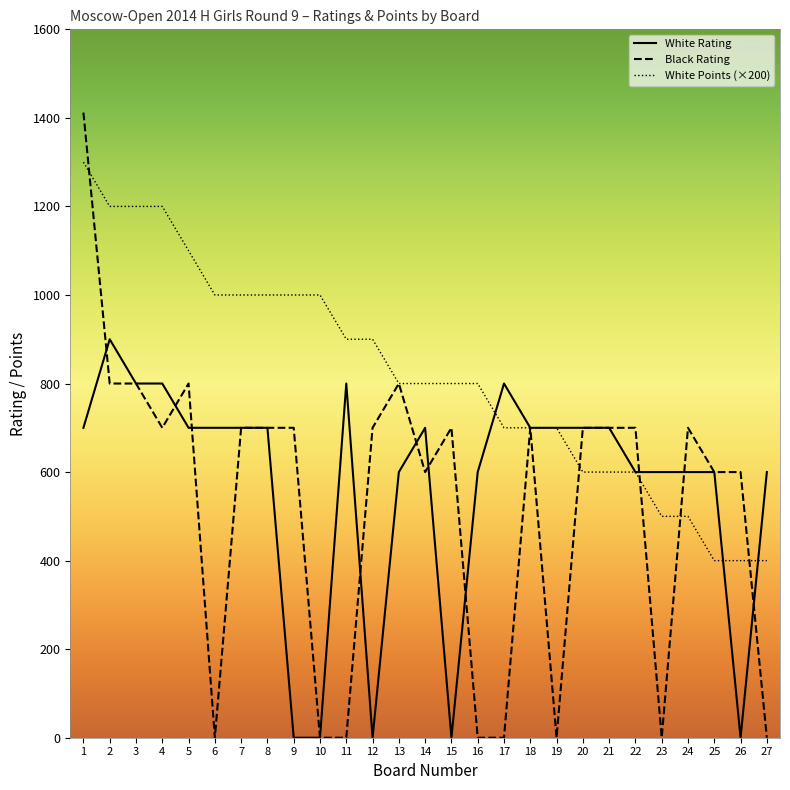

Reading right to left, extract all data points from this chart.

White Rating: 27=600	26=0	25=600	24=600	23=600	22=600	21=700	20=700	19=700	18=700	17=800	16=600	15=0	14=700	13=600	12=0	11=800	10=0	9=0	8=700	7=700	6=700	5=700	4=800	3=800	2=900	1=700
Black Rating: 27=0	26=600	25=600	24=700	23=0	22=700	21=700	20=700	19=0	18=700	17=0	16=0	15=700	14=600	13=800	12=700	11=0	10=0	9=700	8=700	7=700	6=0	5=800	4=700	3=800	2=800	1=1412
White Points (×200): 27=400	26=400	25=400	24=500	23=500	22=600	21=600	20=600	19=700	18=700	17=700	16=800	15=800	14=800	13=800	12=900	11=900	10=1000	9=1000	8=1000	7=1000	6=1000	5=1100	4=1200	3=1200	2=1200	1=1300